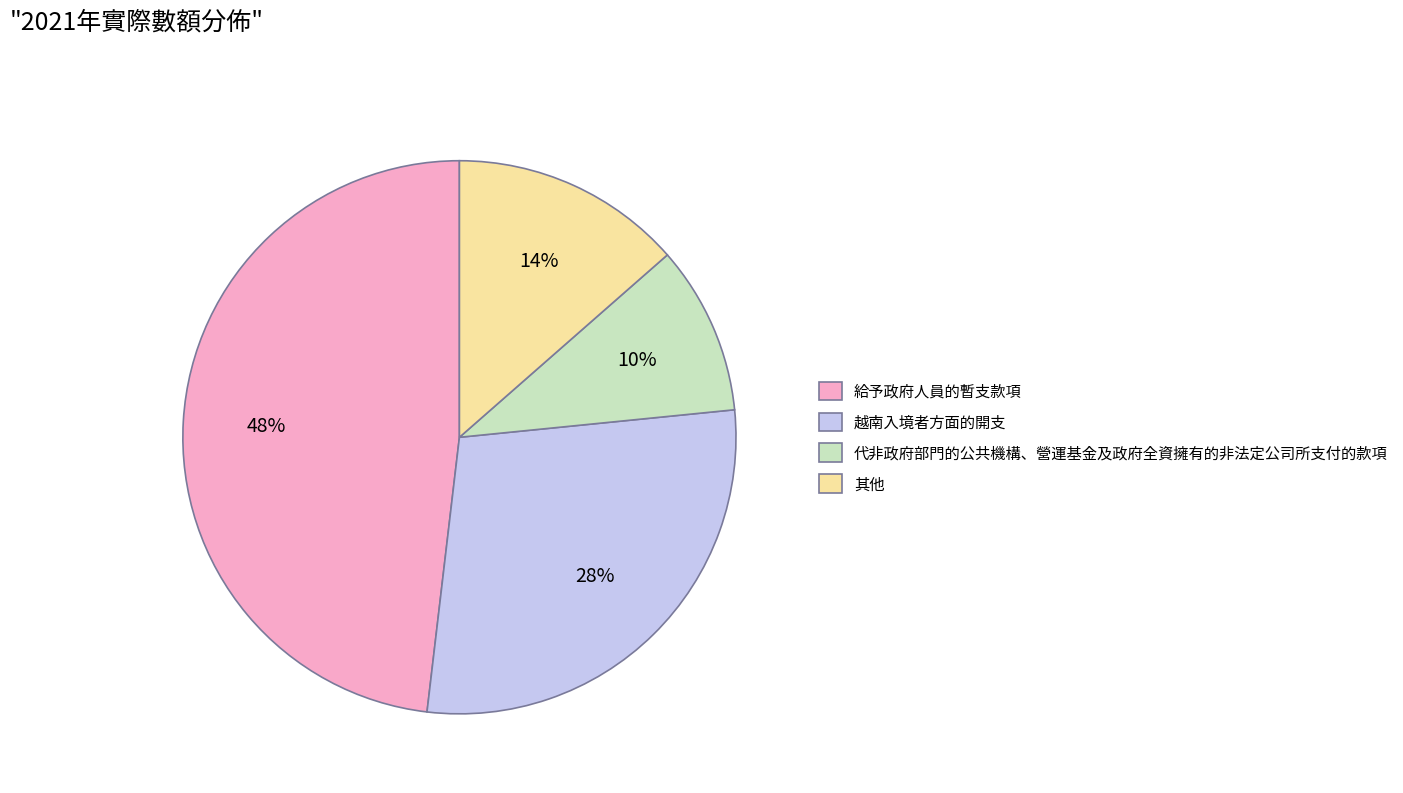

To the nearest percent, what is the difference between the largest and smallest slice percentages?

38%